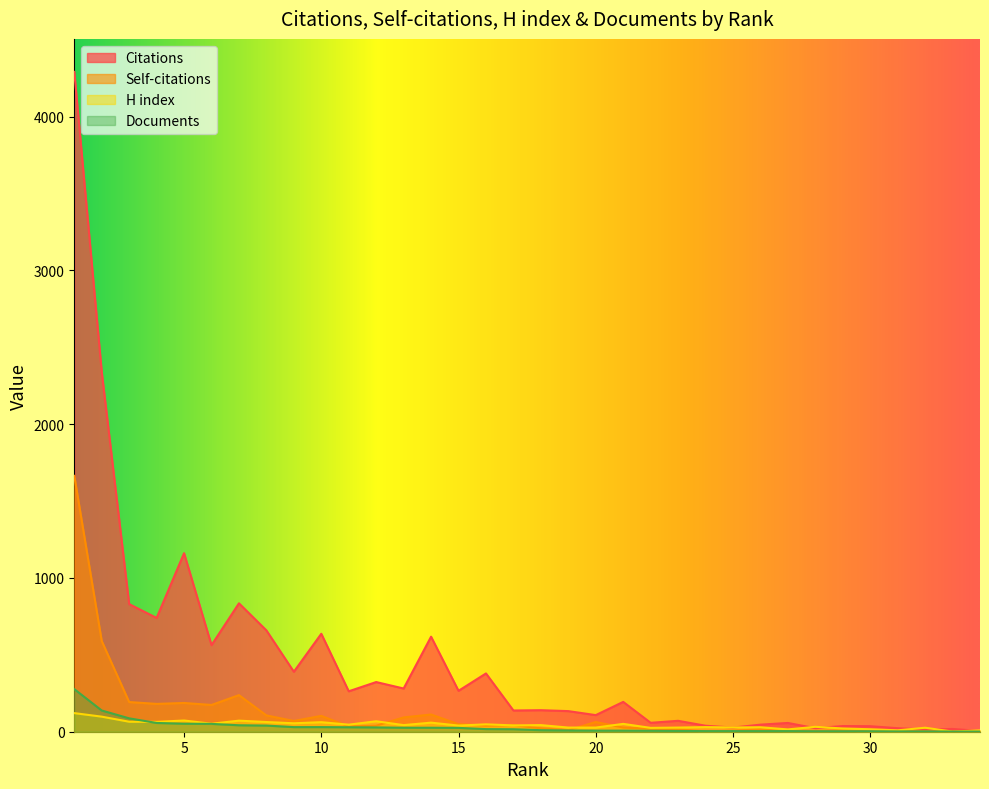

Which has a higher value, 24 or 20?

20